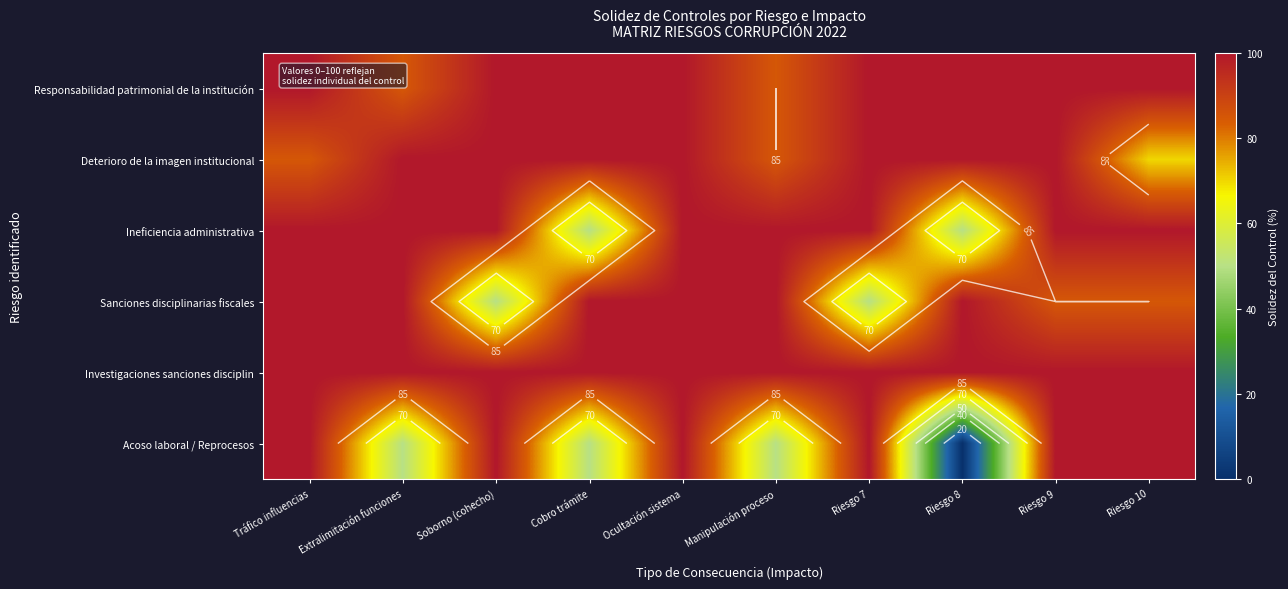

At which category is the sum across all series the highest?

Ocultación sistema